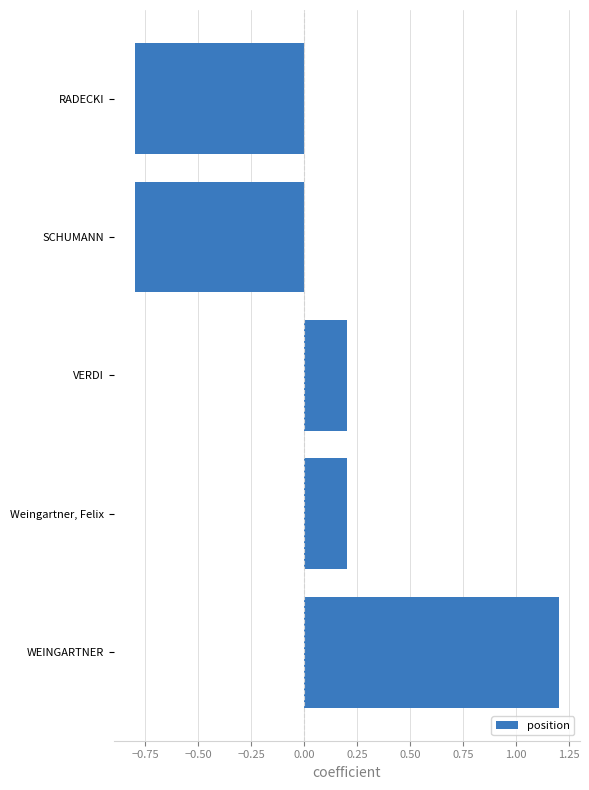

Which has a higher value, VERDI or WEINGARTNER?

WEINGARTNER